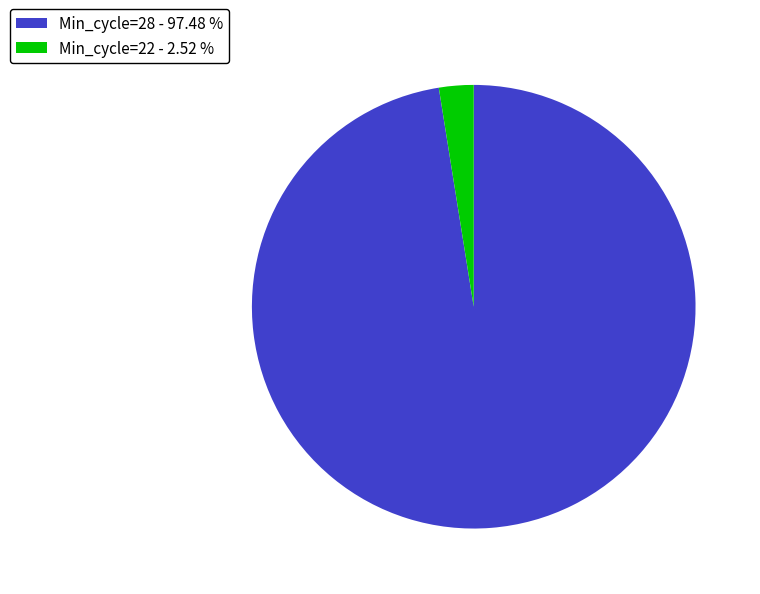

What is the largest slice in the pie chart?

Min_cycle=28 - 97.48 %